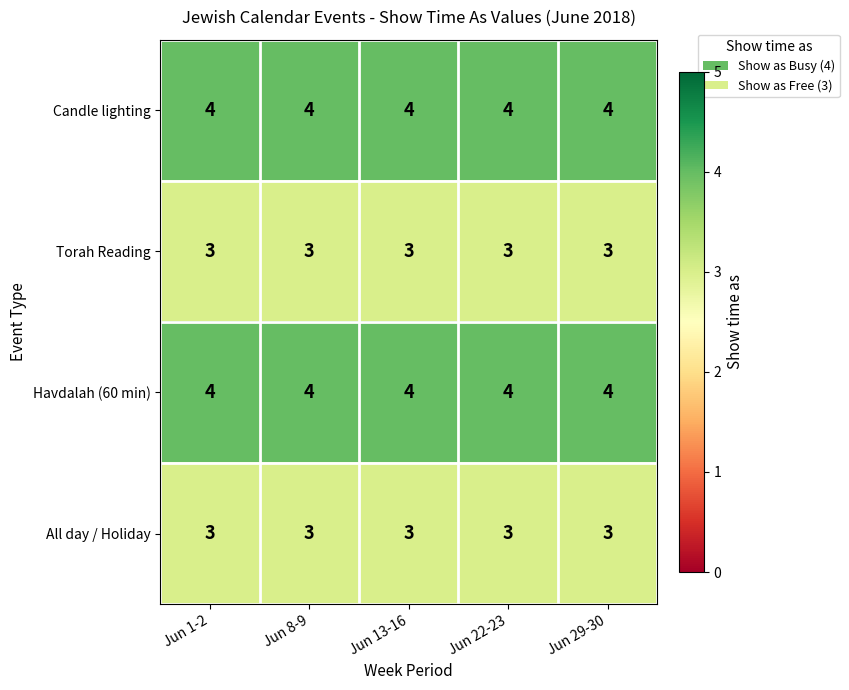

What is the maximum value shown in the chart?

4